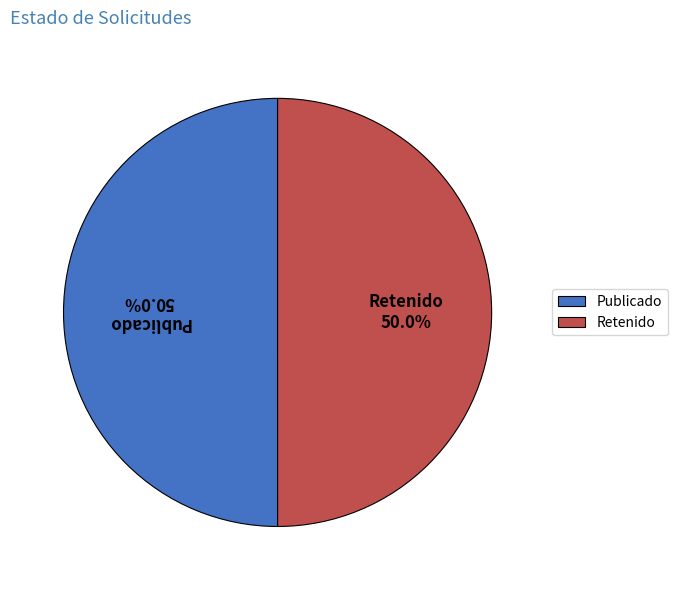

Do Publicado and Retenido together represent more than half of the pie?

Yes